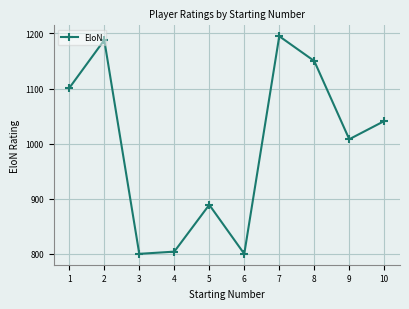

What is the minimum value shown in the chart?

800